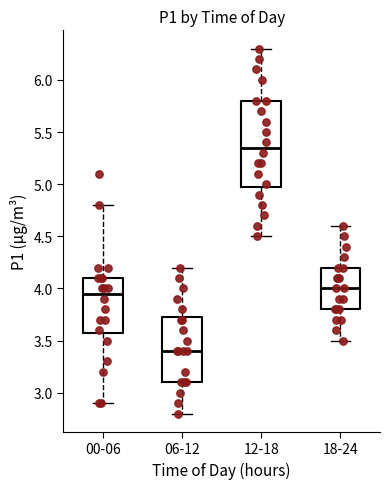

Reading left to right, read every box against the y-axis: the position of its median line, the range the box covers, and the ends of its whiskers. The values are not printed on the chart, so give them approximately, as read against the axis.

00-06: median 3.95, box 3.60 to 4.10, whiskers 2.90 to 4.80
06-12: median 3.40, box 3.10 to 3.75, whiskers 2.80 to 4.20
12-18: median 5.35, box 5.00 to 5.80, whiskers 4.50 to 6.30
18-24: median 4.00, box 3.80 to 4.20, whiskers 3.50 to 4.60